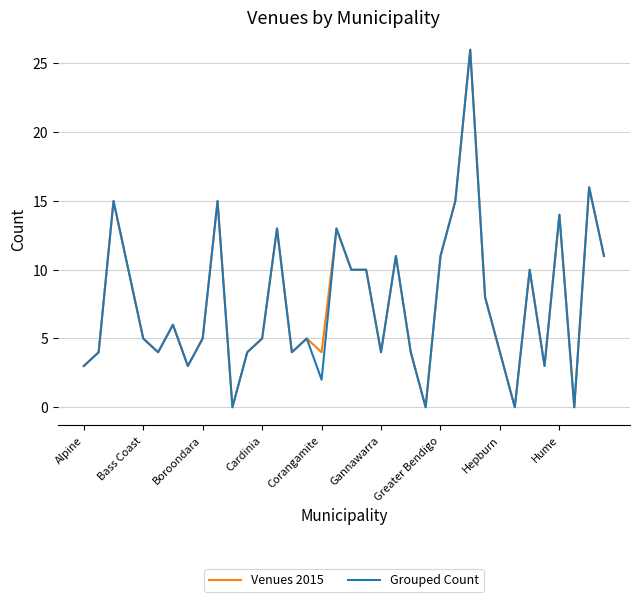

What is the total value across all series at Boroondara?

10